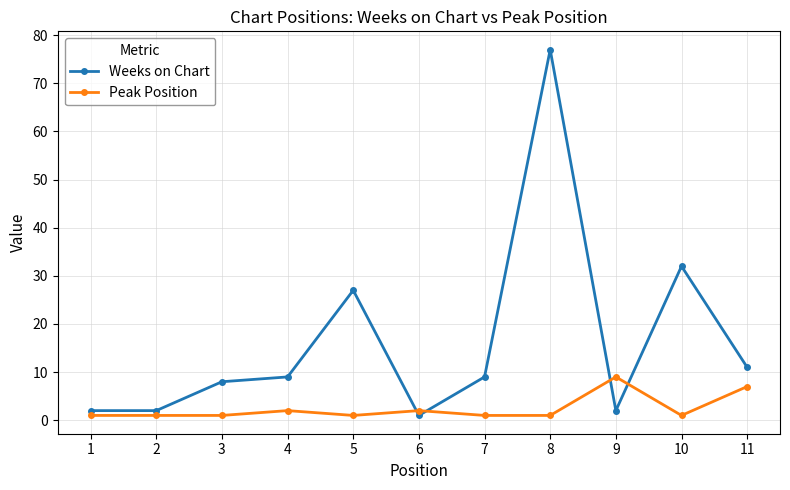

The Peak Position series shows 1 at 10. True or false?

True